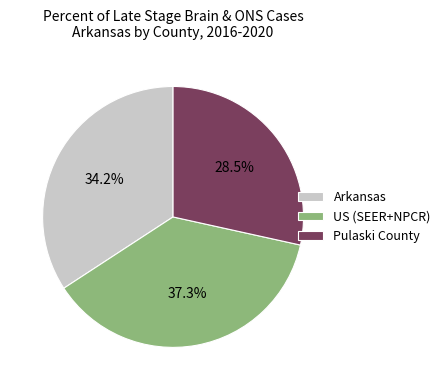

To the nearest percent, what is the difference between the largest and smallest slice percentages?

9%